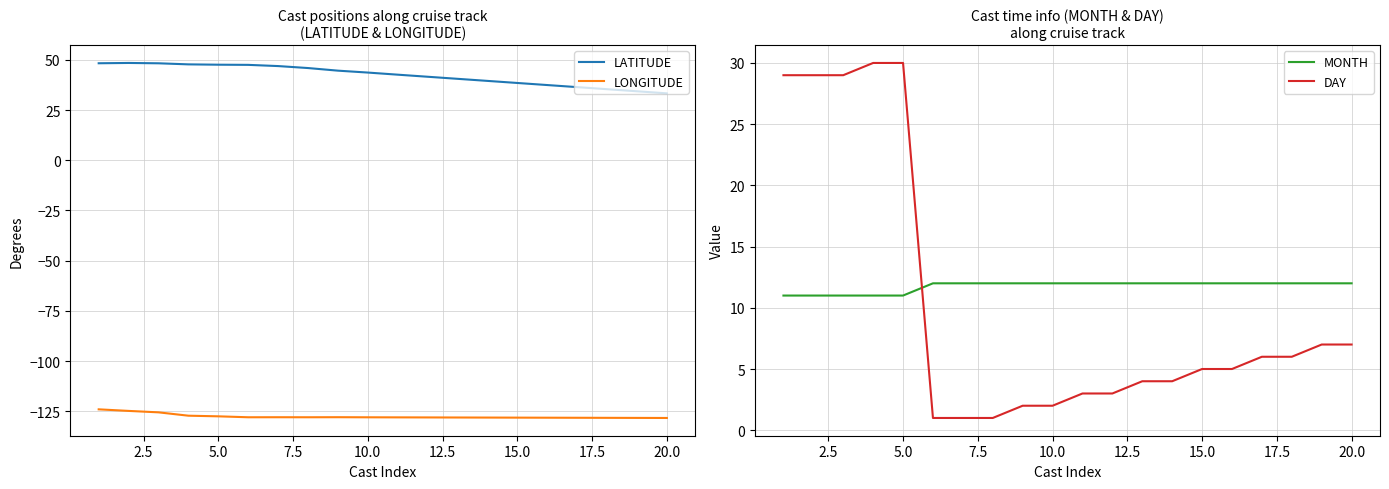

Is it true that LATITUDE equals 11.2 at 5.0?

False